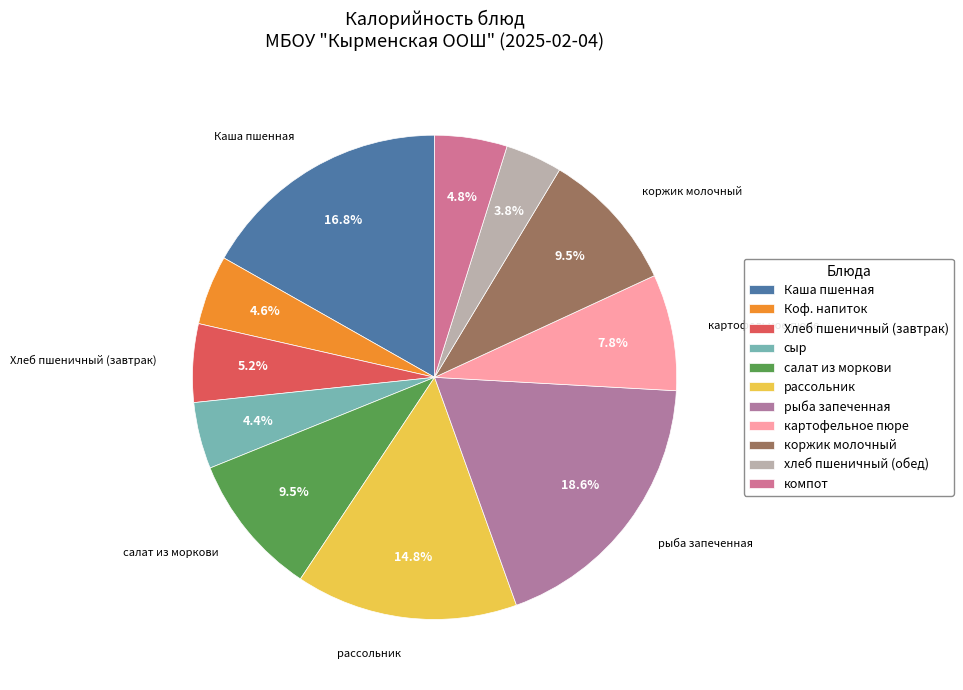

Which category has the smallest portion of the pie?

хлеб пшеничный (обед)